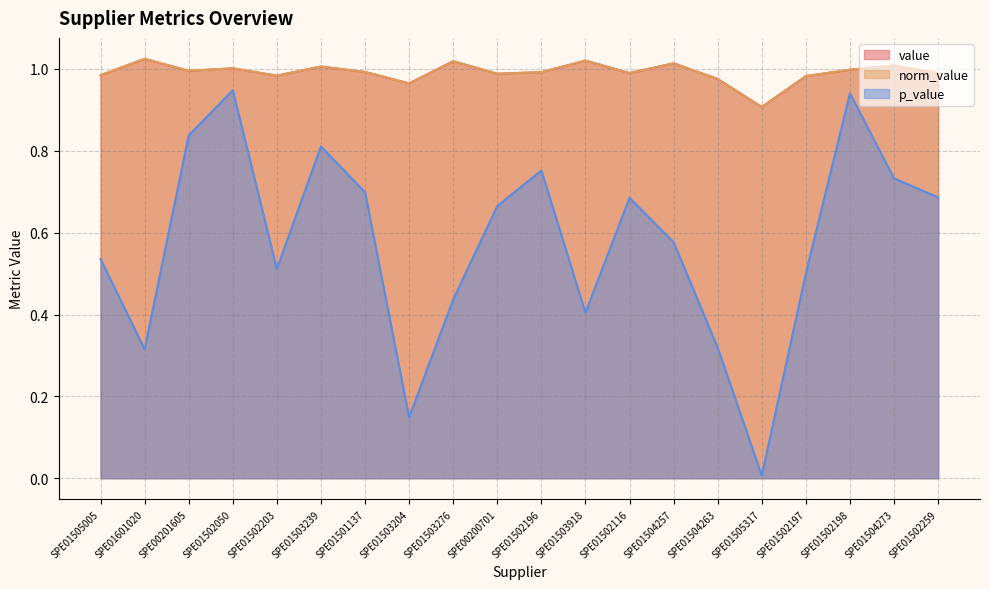

Which series has the largest total across all categories?

value